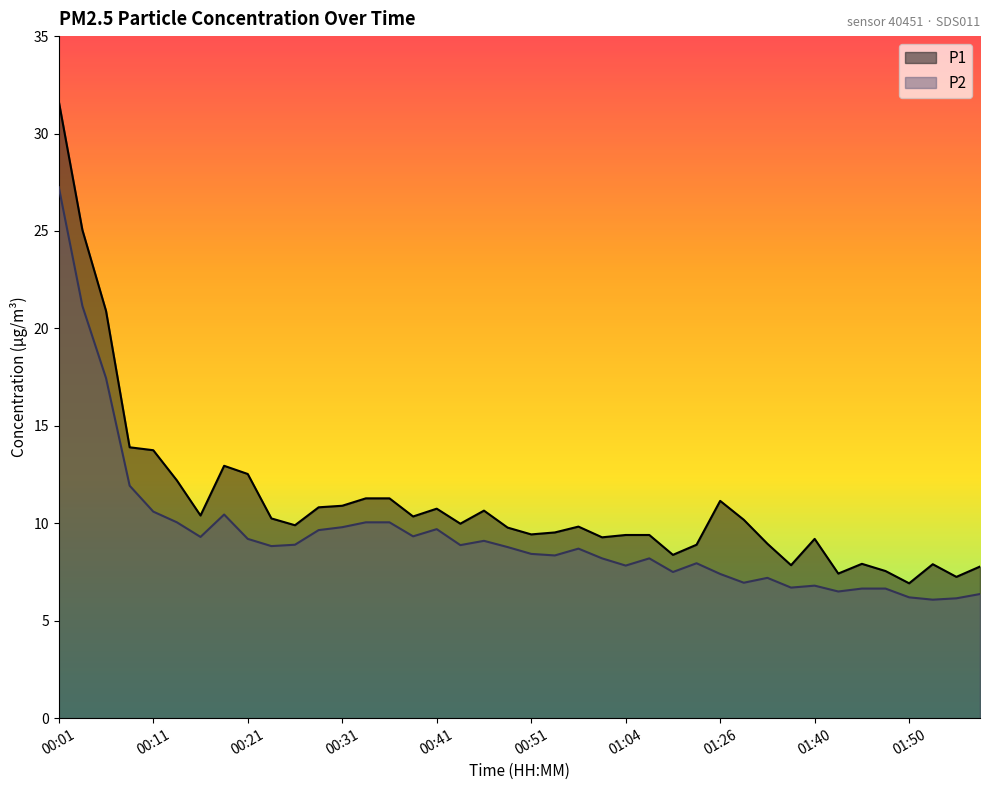

At which category does P1 reach its first local valley?

00:16